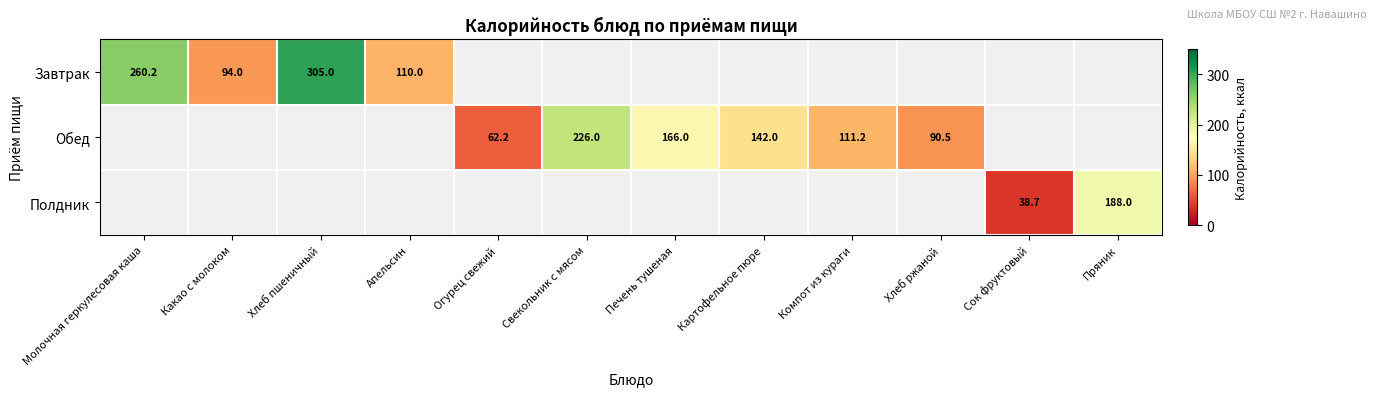

Rank the series by their maximum value, from highest to lowest.

Завтрак, Обед, Полдник